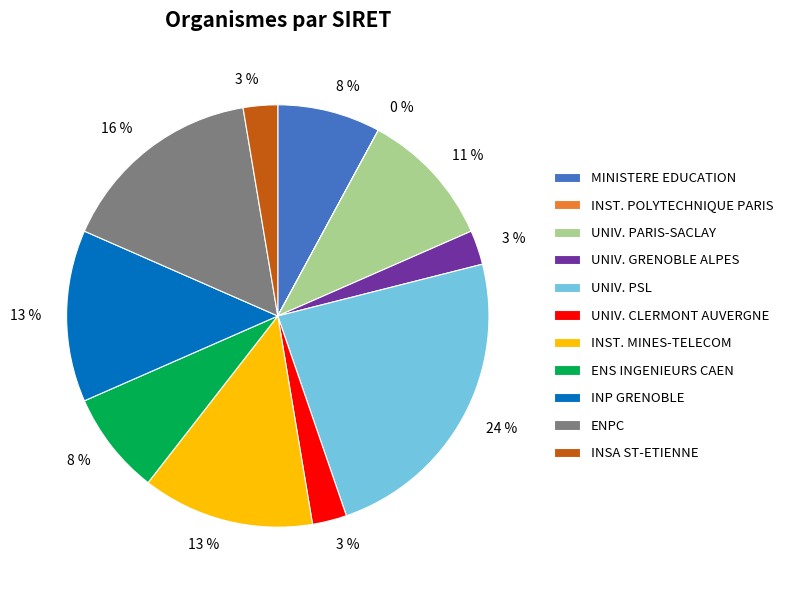

Is the sum of UNIV. CLERMONT AUVERGNE and INP GRENOBLE greater than half?

No